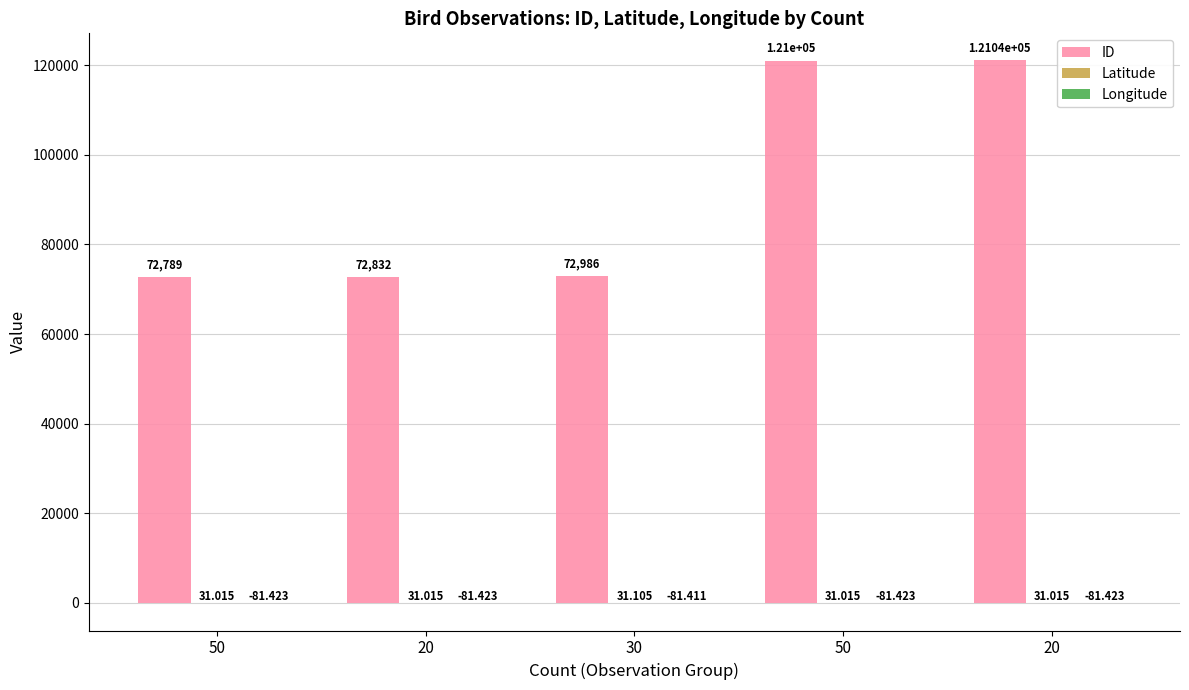

Are the bars horizontal?

No